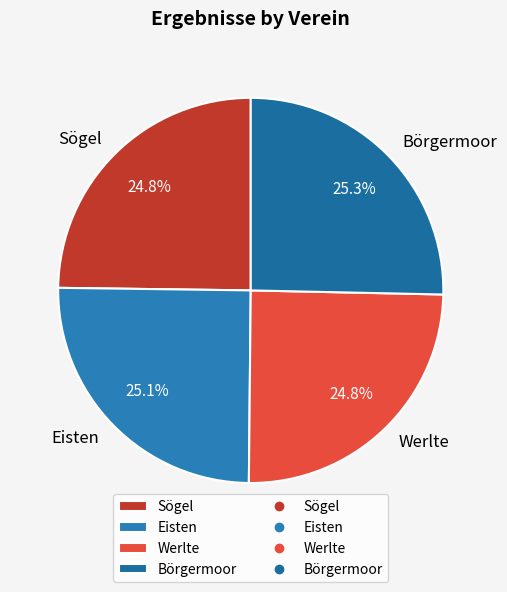

Count the number of slices in the pie.

4